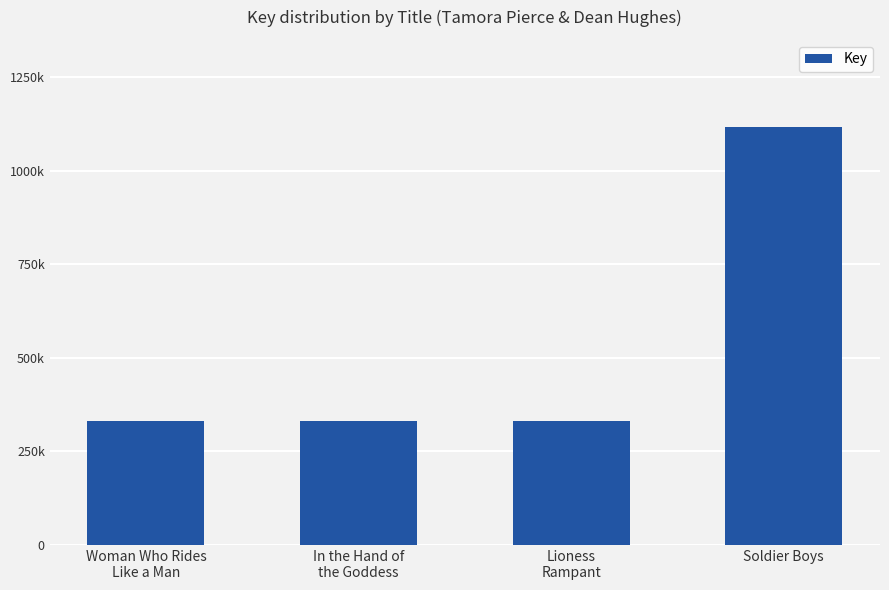

Does the chart contain any negative values?

No